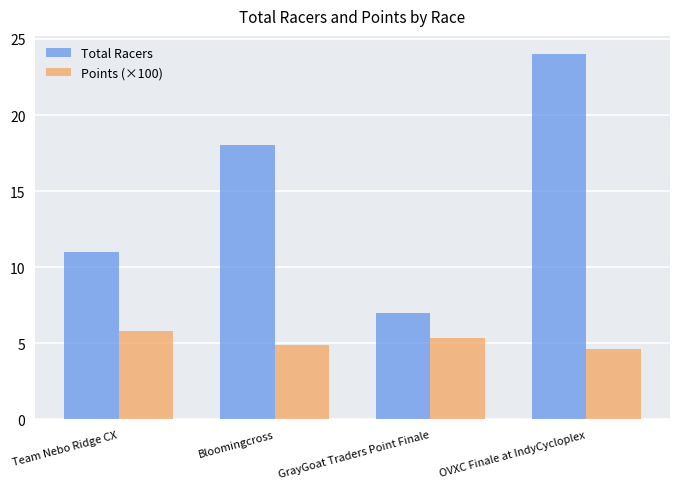

At which label is Total Racers closest to 15?

Bloomingcross